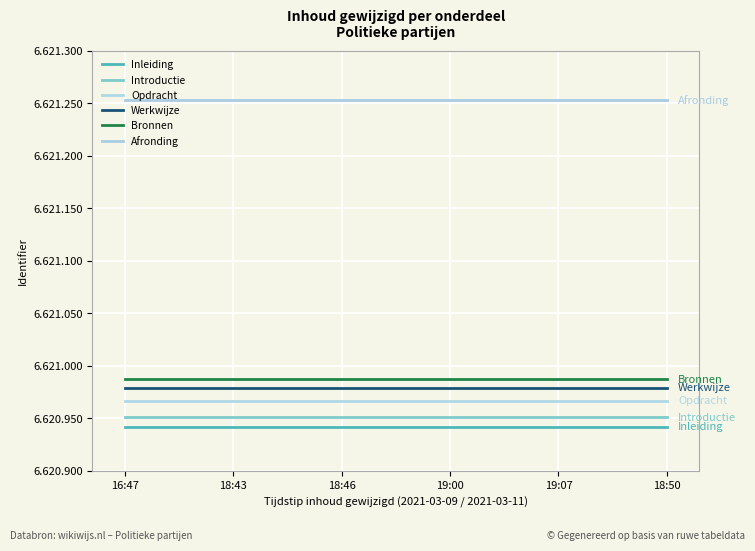

True or false: Afronding and Werkwijze intersect in this chart.

False